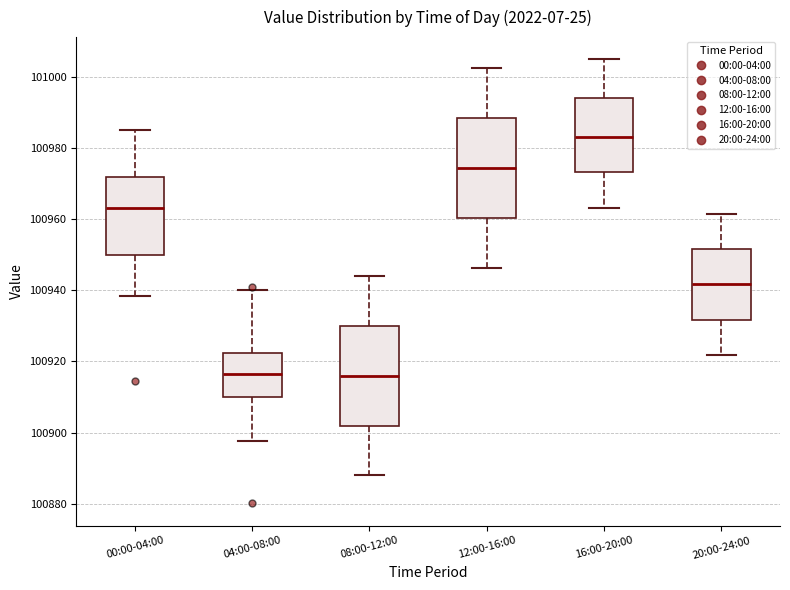

Reading left to right, transcribe this box plot: for each box, give where its median line is, the range the box spans, and where its two whiskers end, as read against the y-axis. The values are not printed on the chart, so give them approximately, as read against the axis.

00:00-04:00: median 100964, box 100950 to 100972, whiskers 100938 to 100986
04:00-08:00: median 100916, box 100910 to 100922, whiskers 100898 to 100940
08:00-12:00: median 100916, box 100902 to 100930, whiskers 100888 to 100944
12:00-16:00: median 100974, box 100960 to 100988, whiskers 100946 to 101002
16:00-20:00: median 100984, box 100974 to 100994, whiskers 100964 to 101006
20:00-24:00: median 100942, box 100932 to 100952, whiskers 100922 to 100962